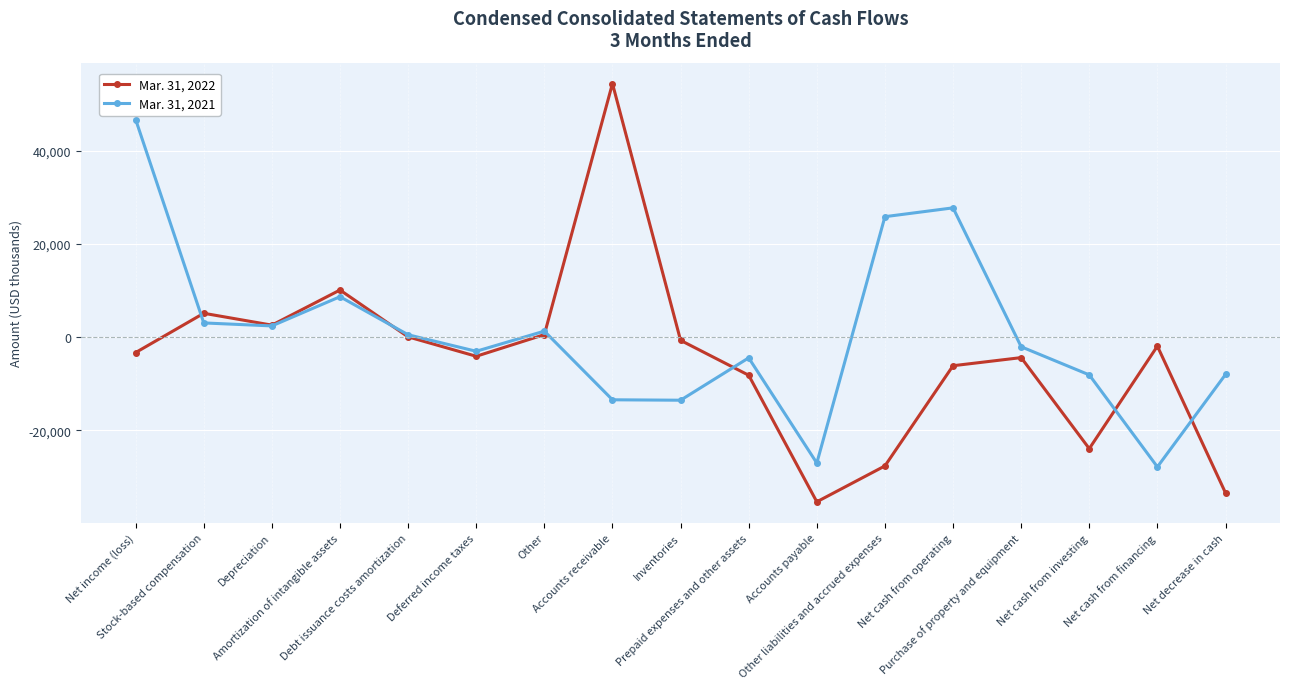

Is this an area chart (filled region under the line)?

No